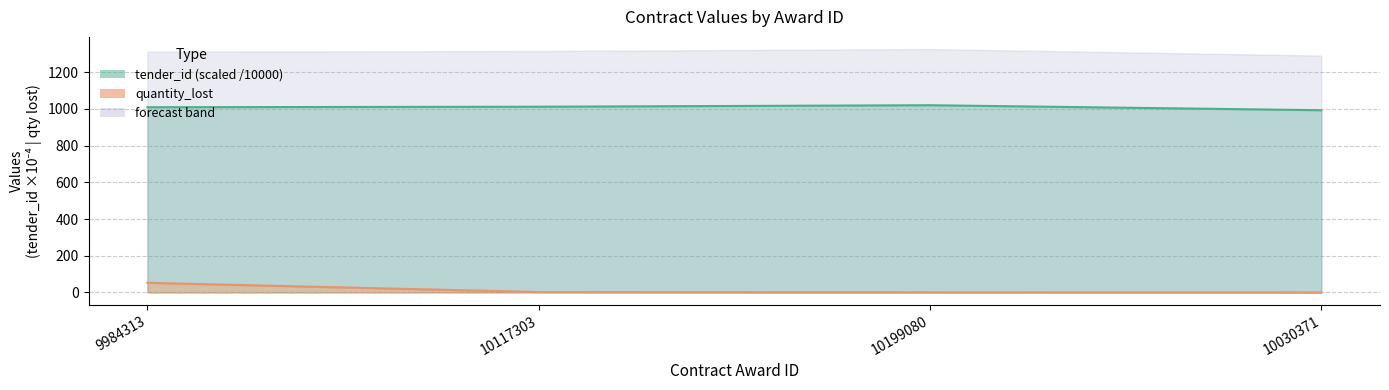

At which category does the chart reach its peak across all series?

10199080